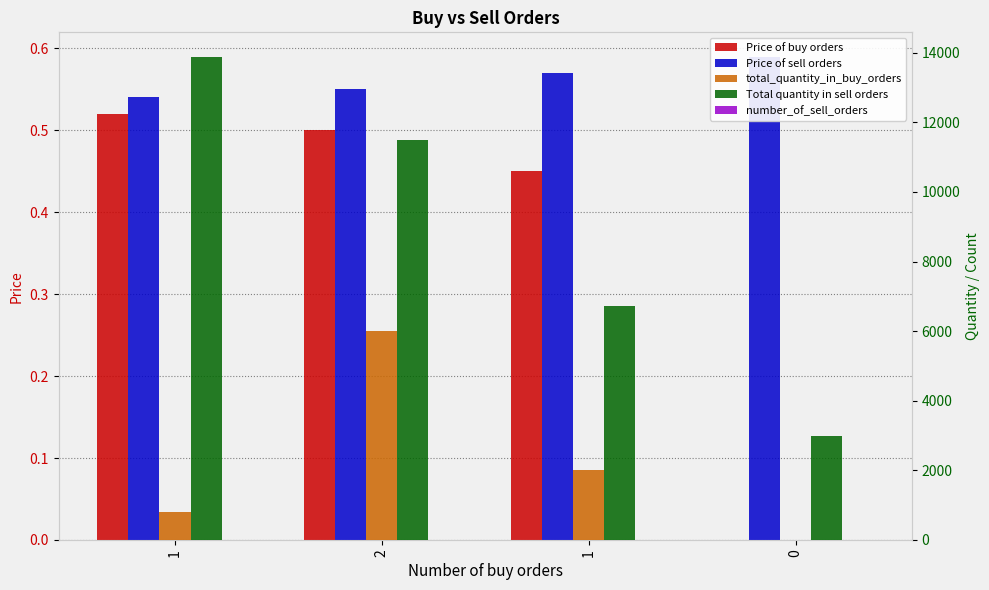

How many bars are there in total?

20